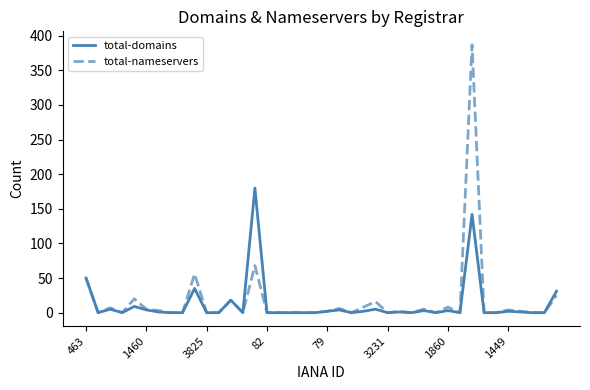

What is the maximum value for total-domains?

180